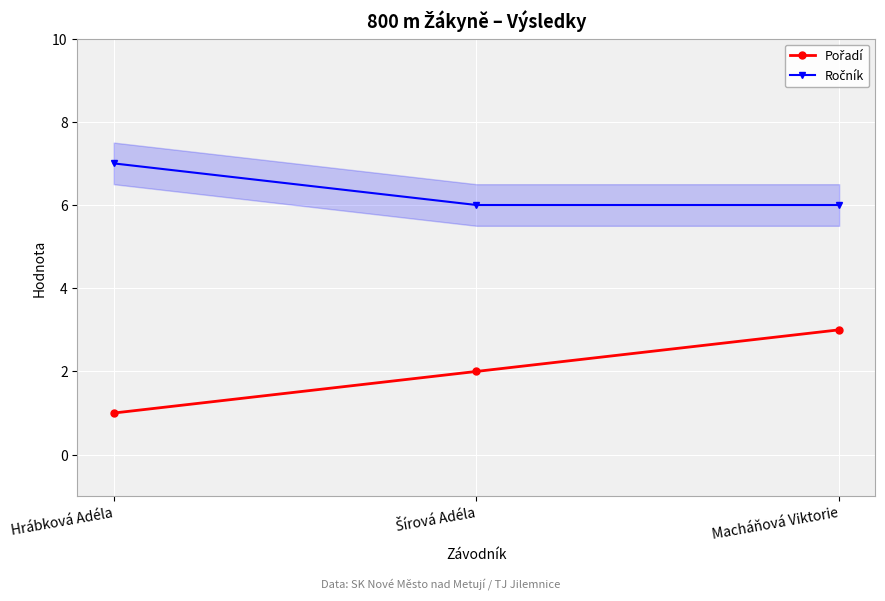

Rank the series by their maximum value, from highest to lowest.

Ročník, Pořadí